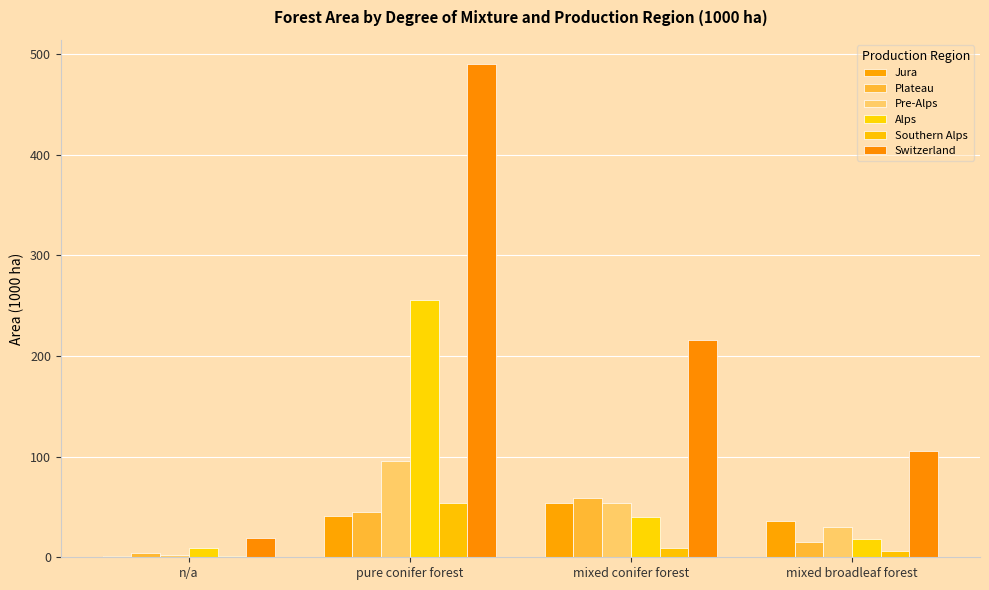

What is the sum of the Southern Alps values at mixed broadleaf forest and pure conifer forest?

60.3